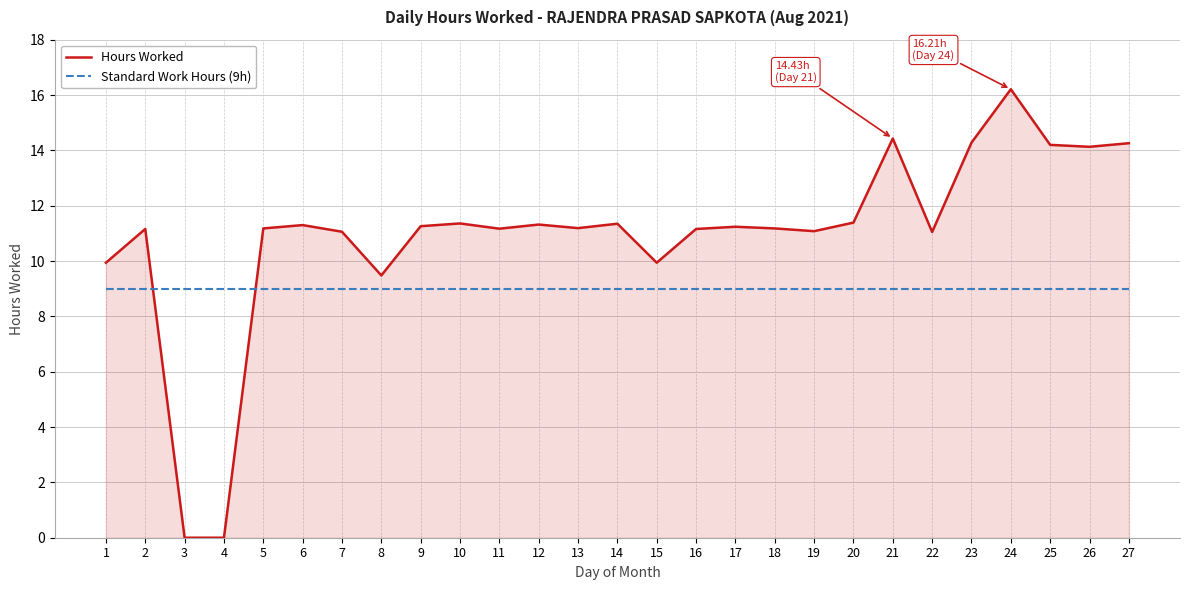

What is the greatest value displayed?

16.2